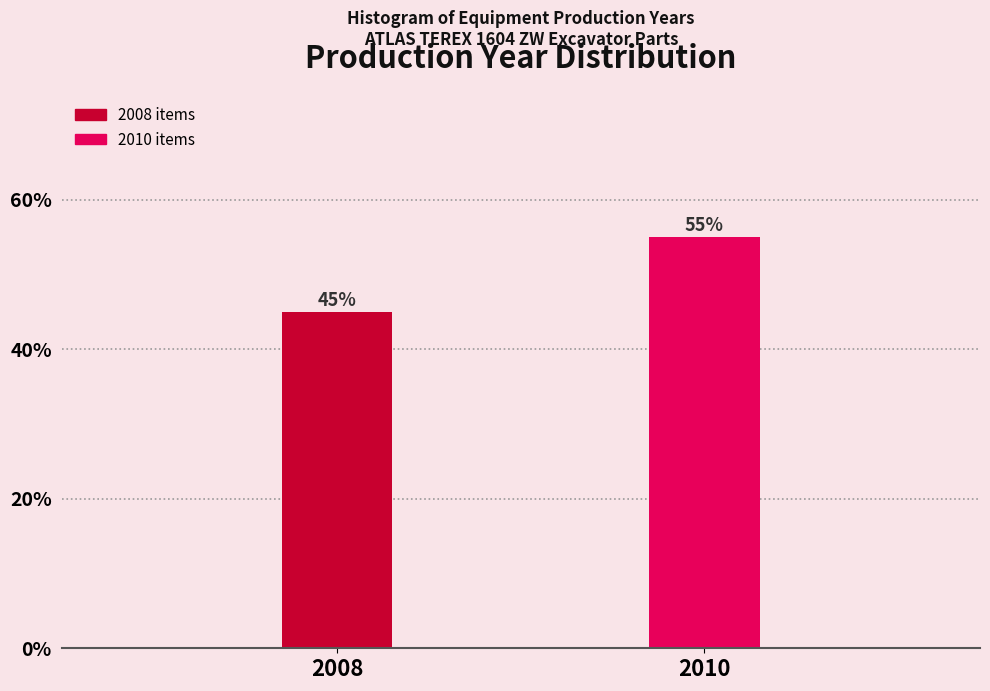

Reading right to left, list all the values displayed in this chart.

55.0	45.0